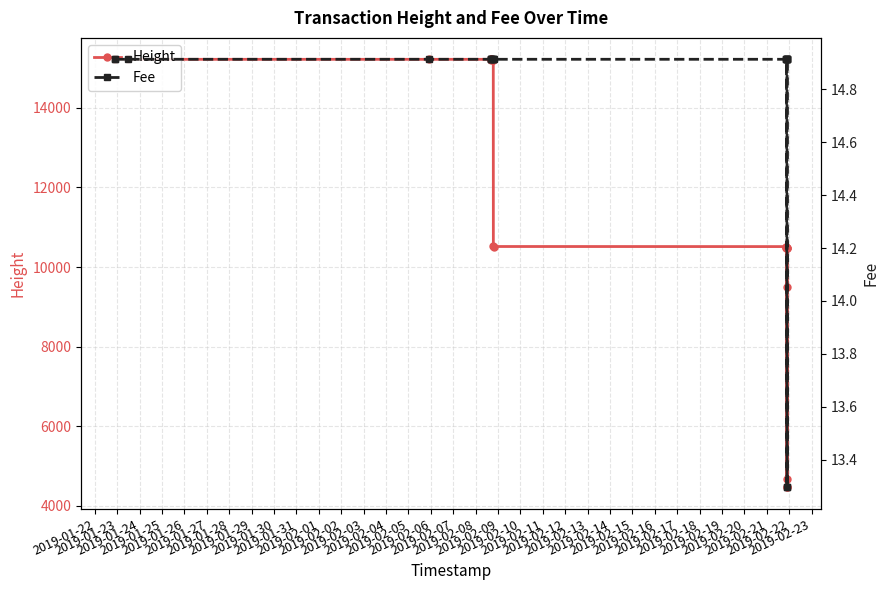

Is it true that Height equals 16708.8 at 2019-02-09?

False